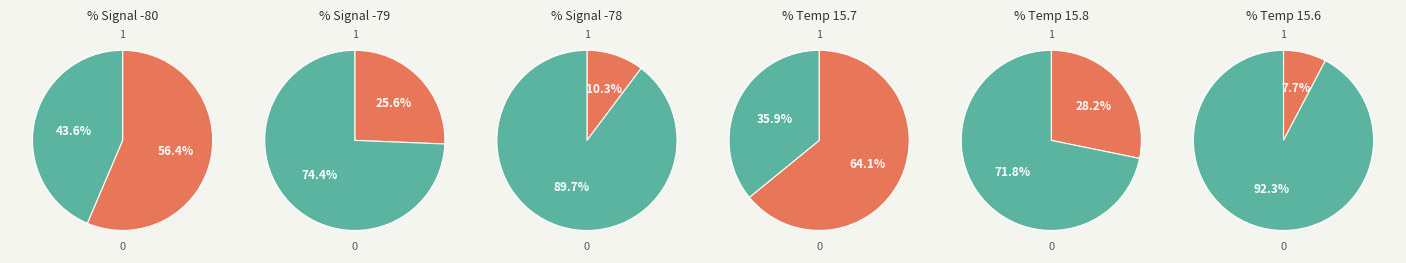

Does 29 account for over 50% of the chart?

No